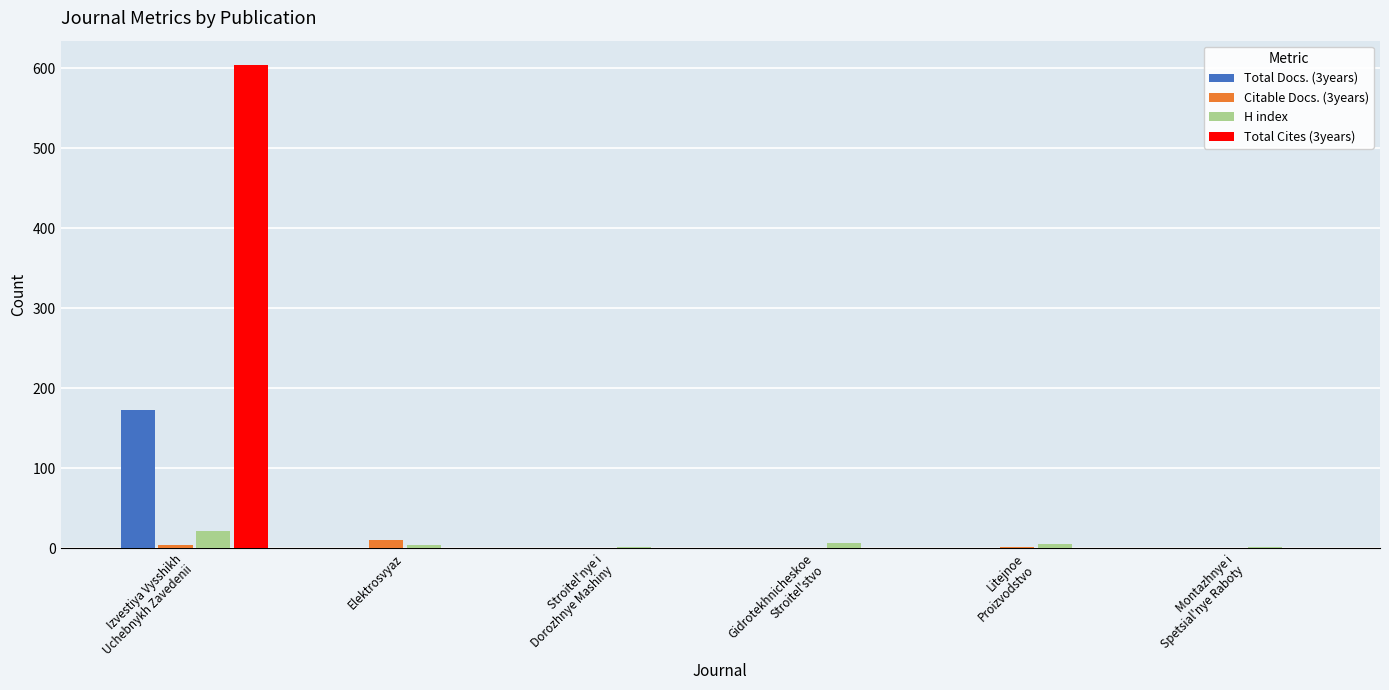

What is the sum of all H index values?

40